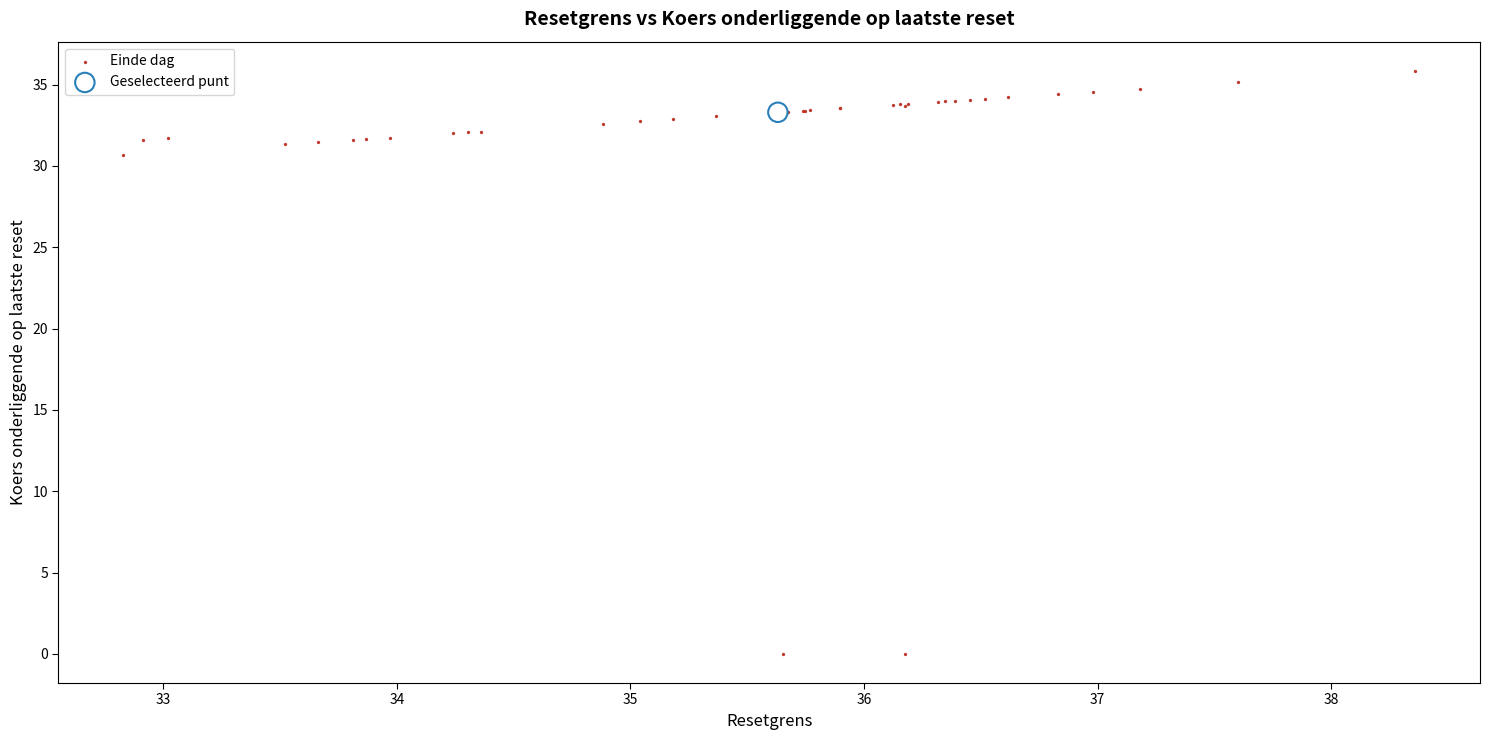

What are all the series names shown in the legend?

Einde dag, Geselecteerd punt